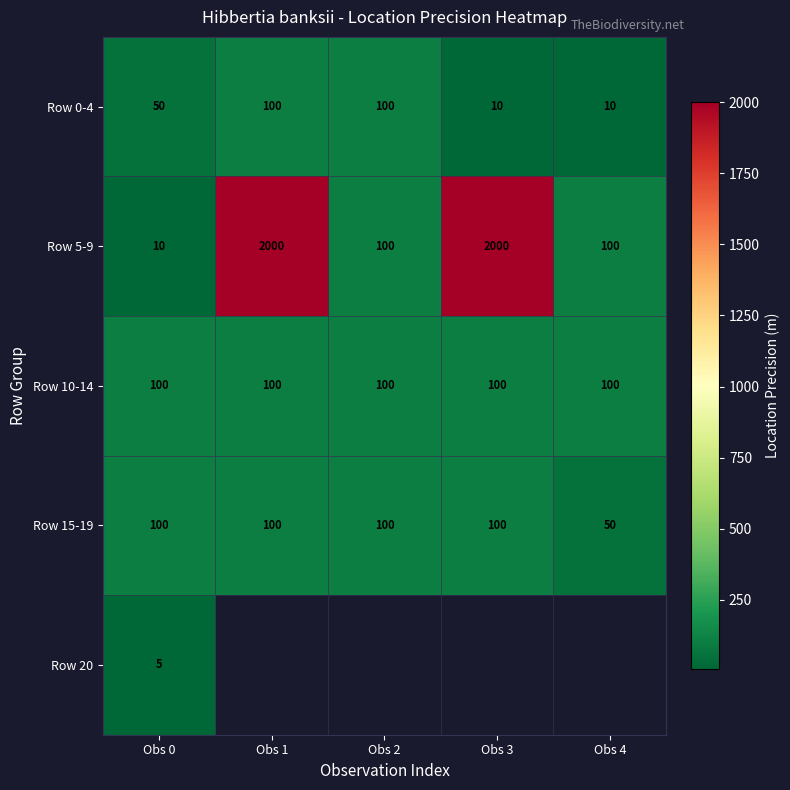

Is the value of Row 15-19 at Obs 3 greater than the value of Row 0-4 at Obs 4?

Yes